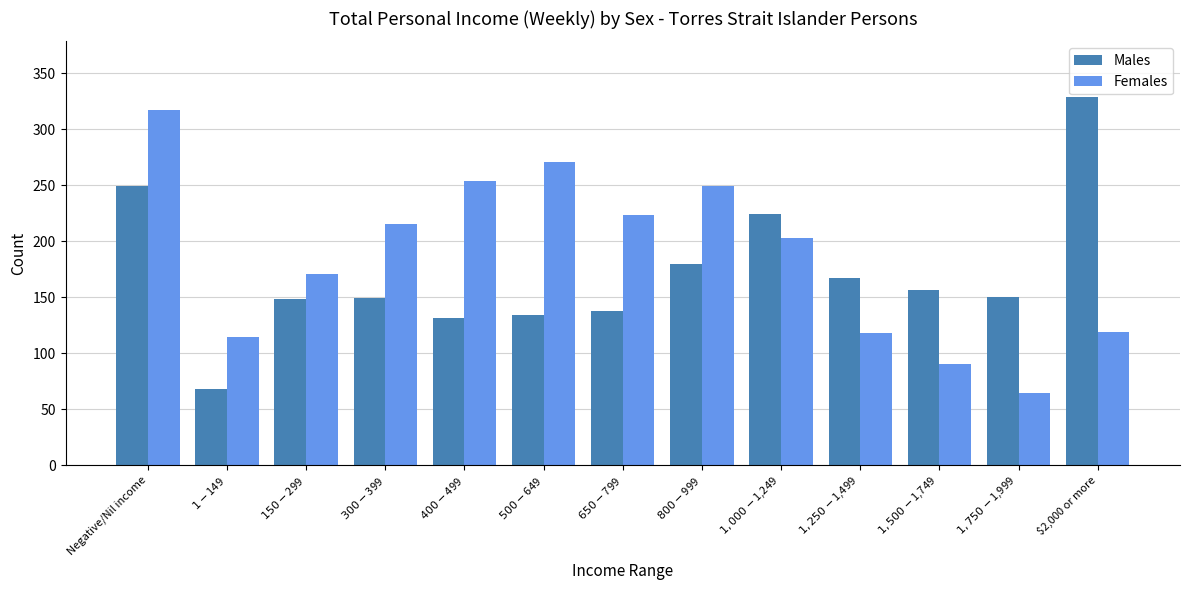

True or false: Females has a value of 49 at $650-$799.

False